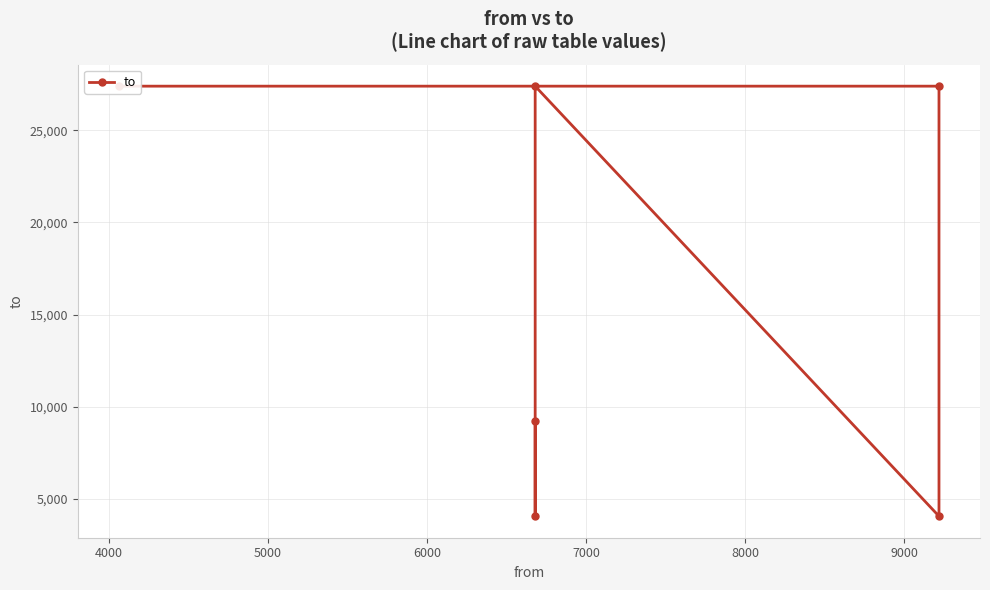

What is the smallest value displayed?

4064